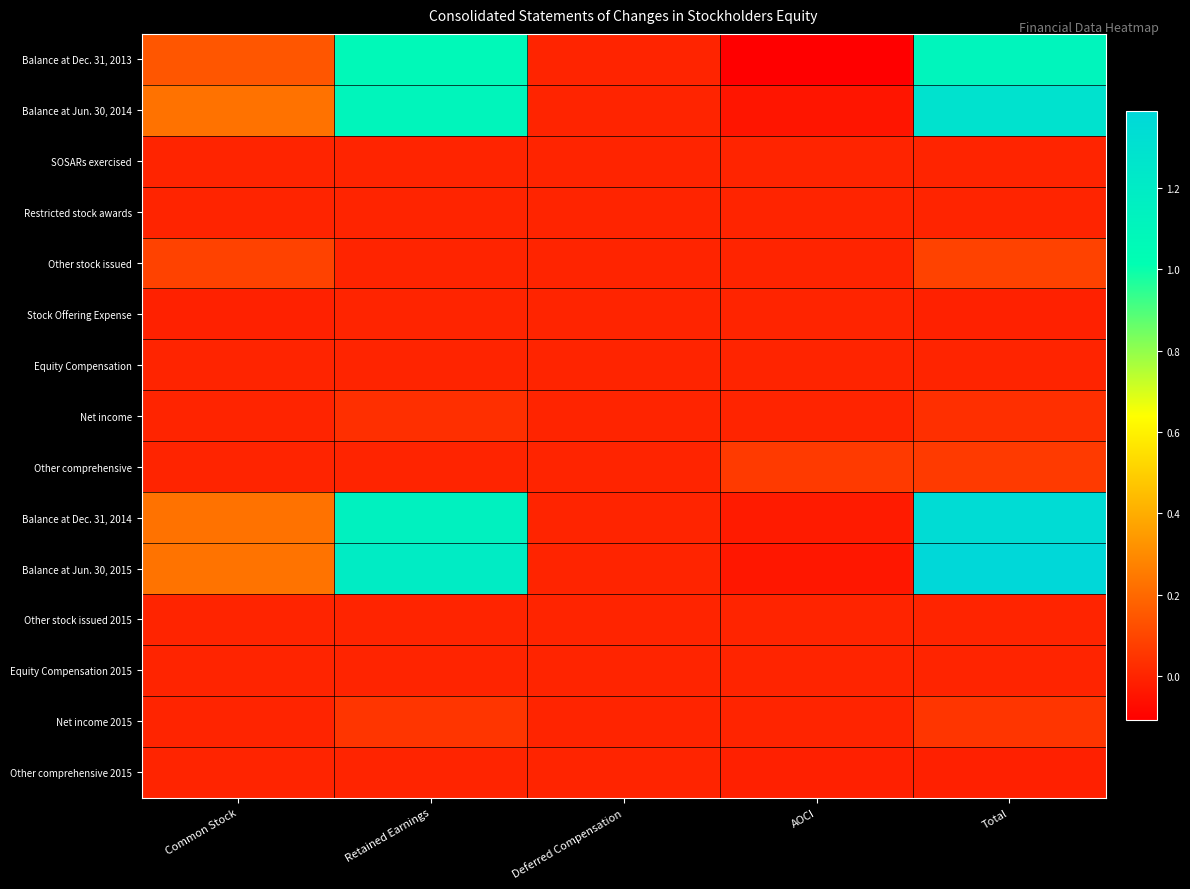

What is the difference between the highest and lowest values at Total?

139801000